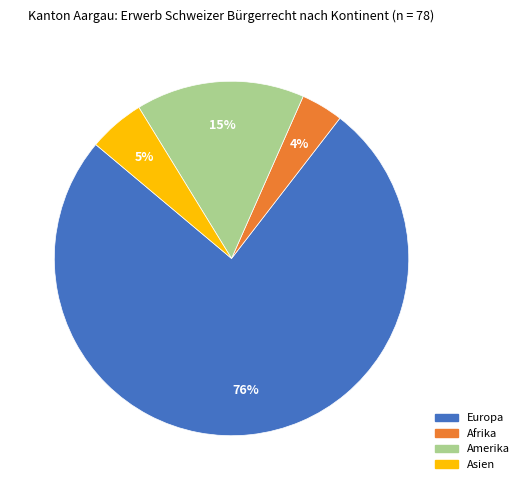

True or false: Amerika accounts for 30% of the total.

False